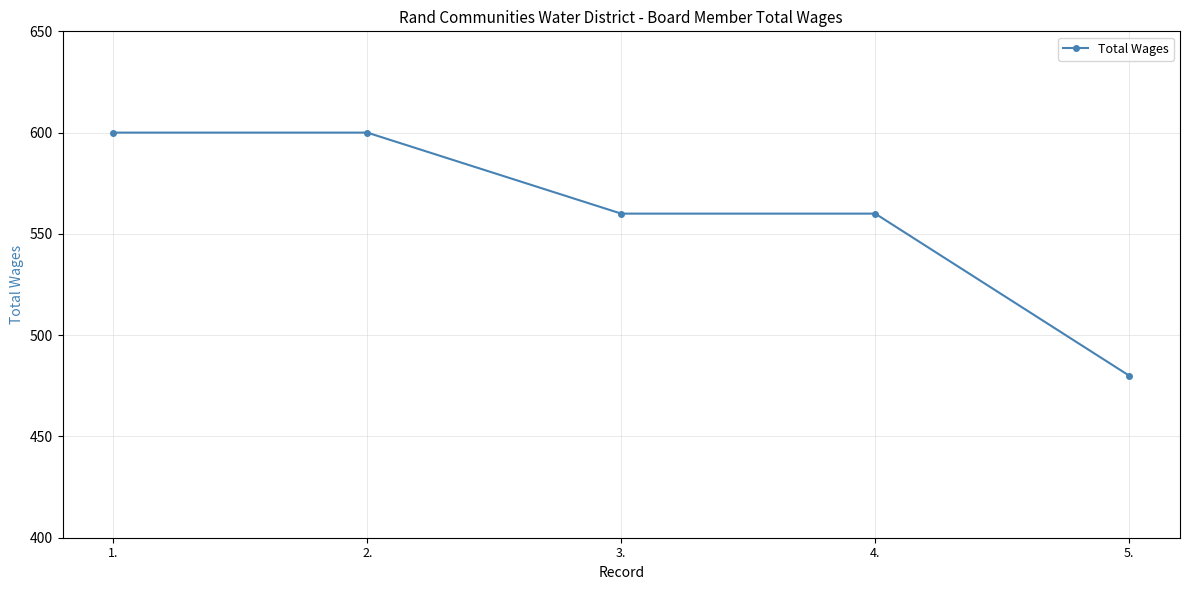

Which category has the lowest value across all series?

5.